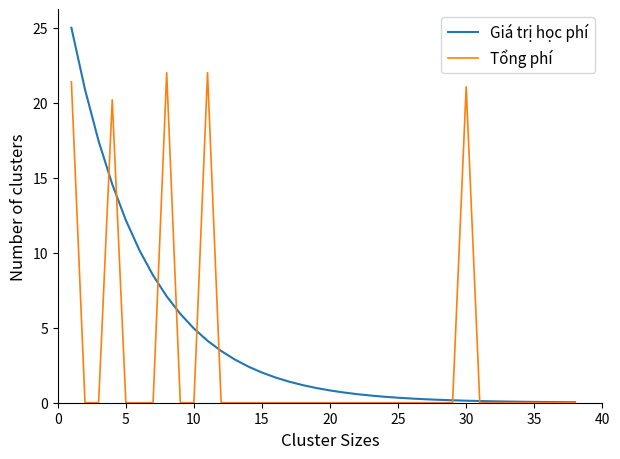

List the series in order of their overall mean, highest first.

Giá trị học phí, Tổng phí